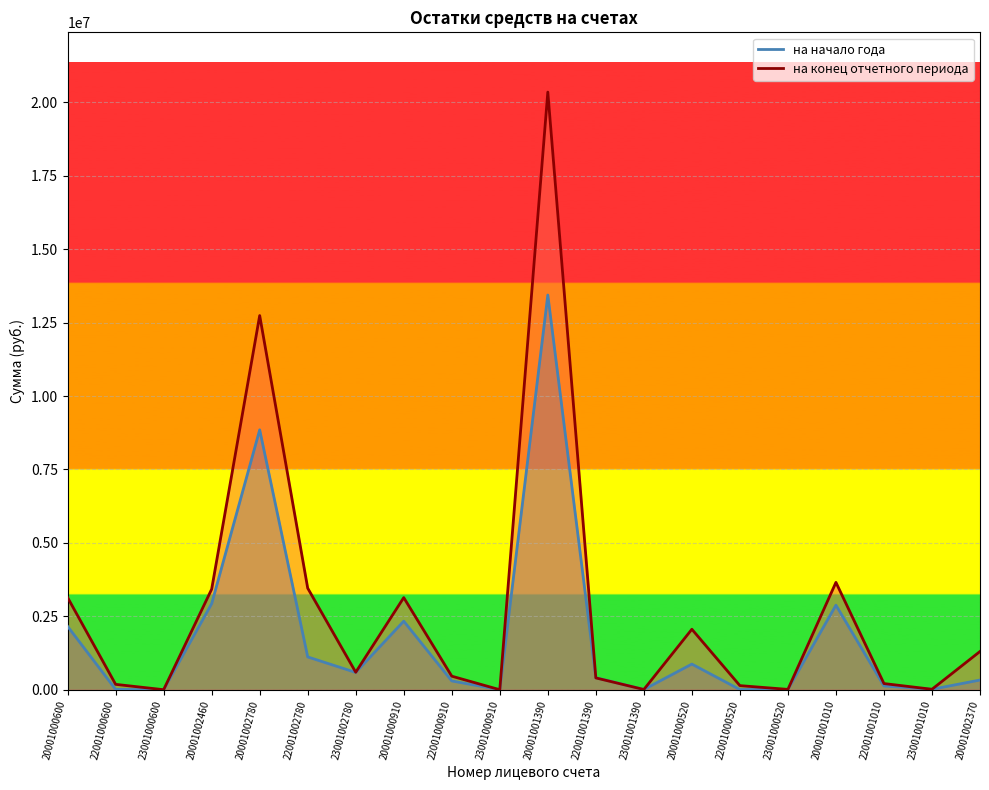

Read the на конец отчетного периода value at 20001002460.

3426020.0